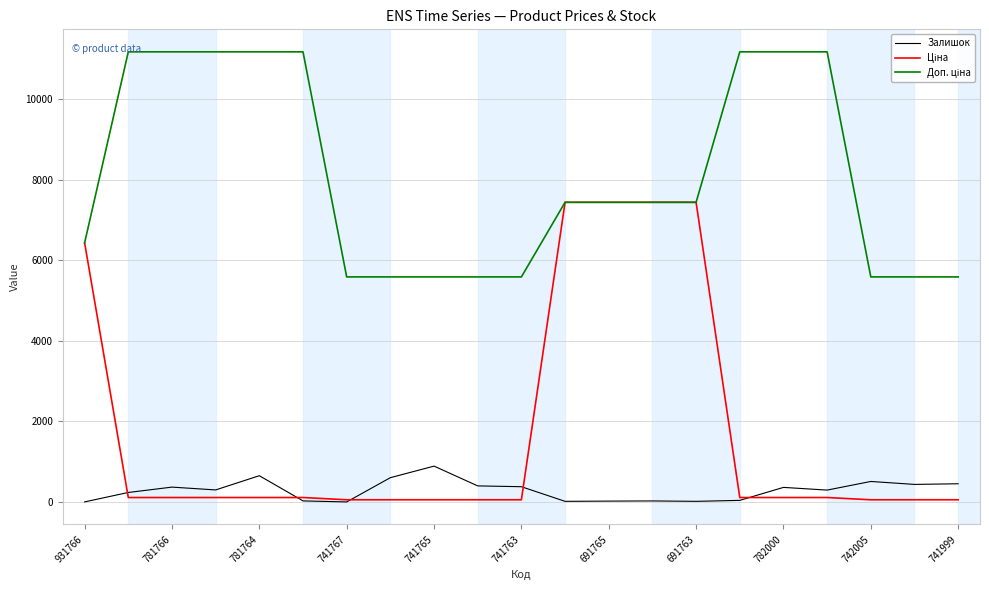

Does the chart have visible grid lines?

Yes